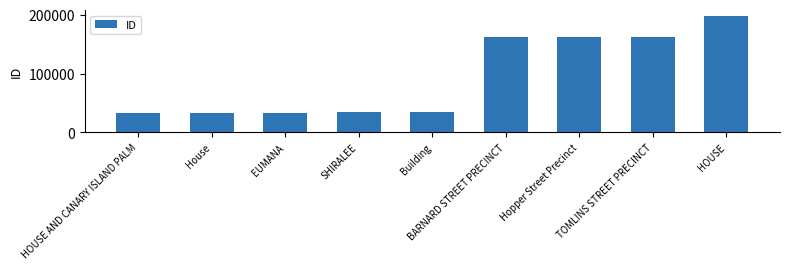

How many series are shown in this chart?

1